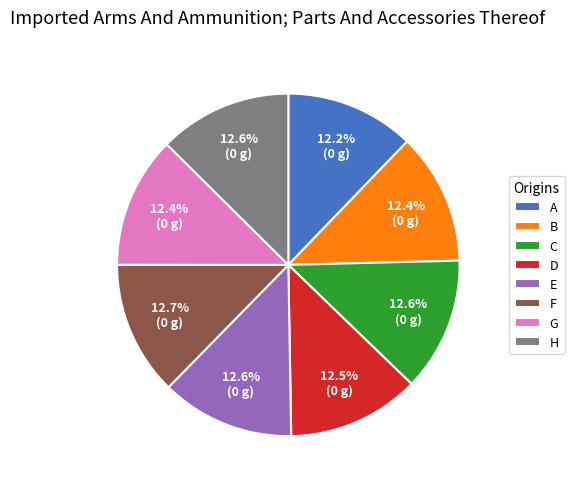

Does any single category account for the majority?

No